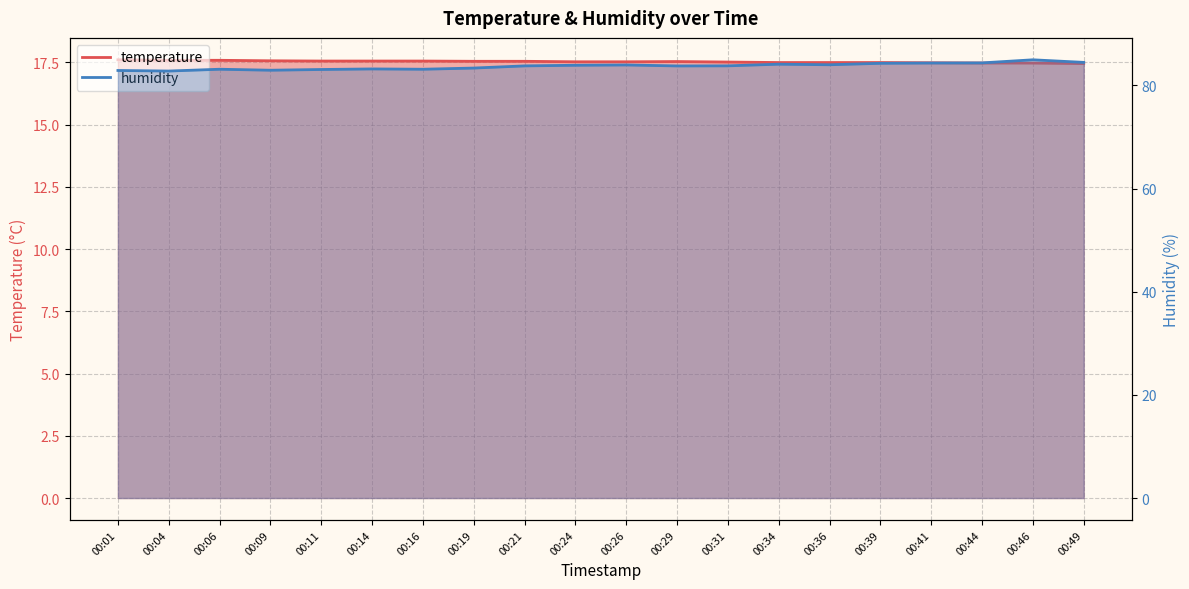

Rank the series at 00:14 from lowest to highest value.

temperature, humidity